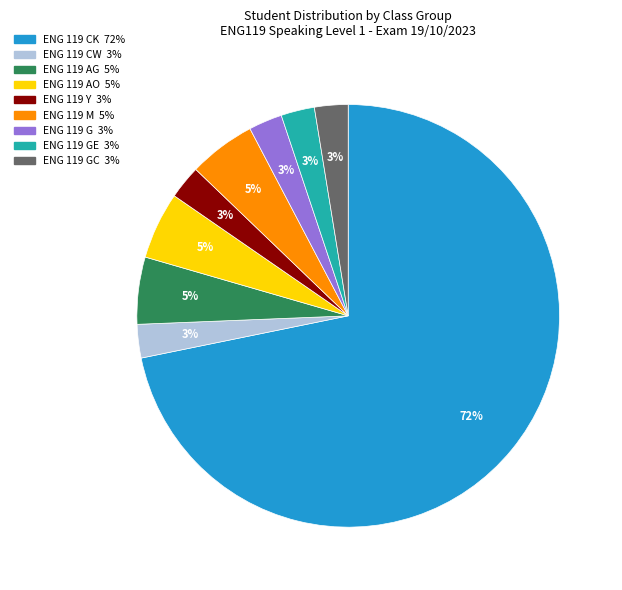

To the nearest percent, what is the average slice percentage?

11%